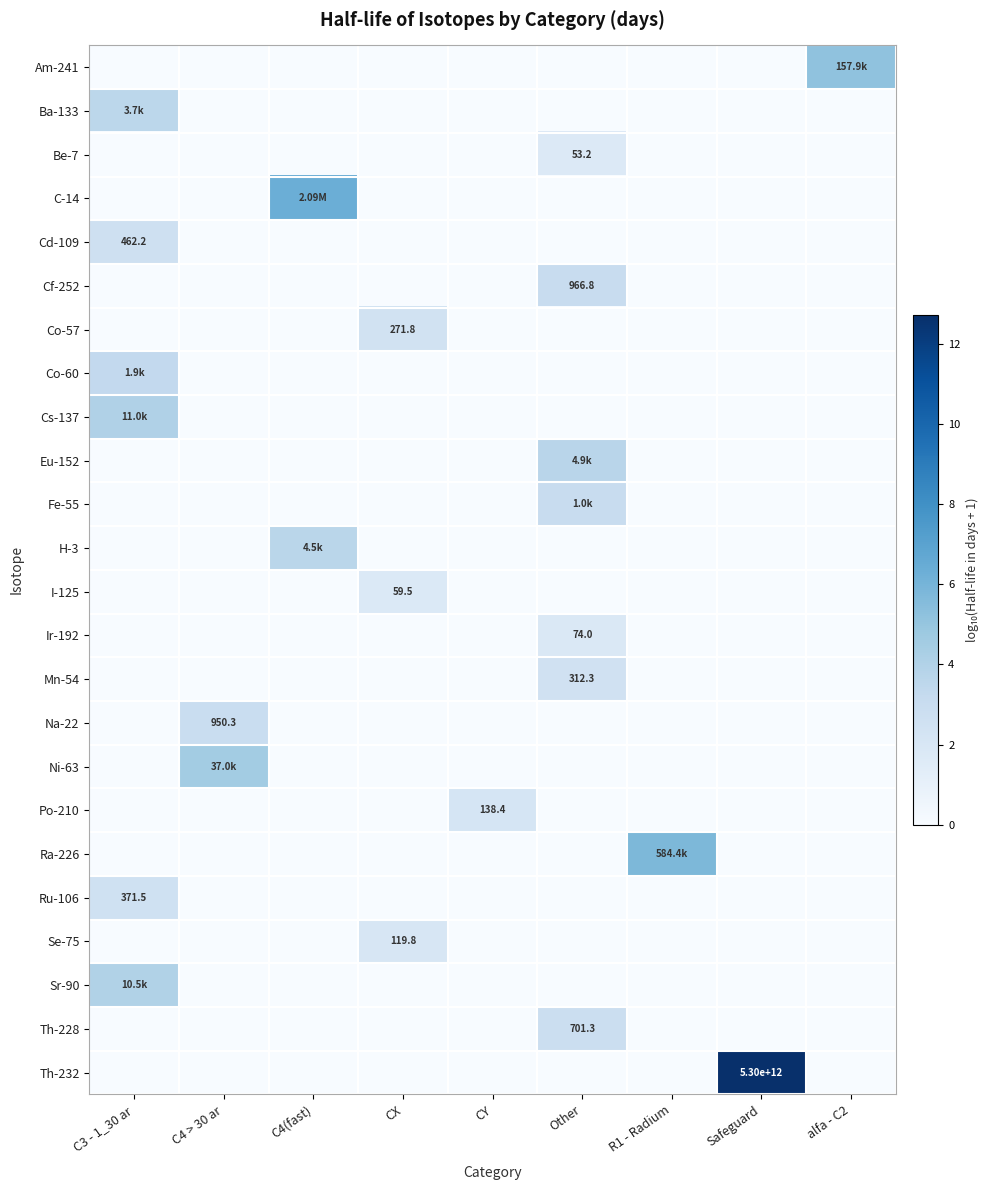

At which category does the chart reach its peak across all series?

Safeguard